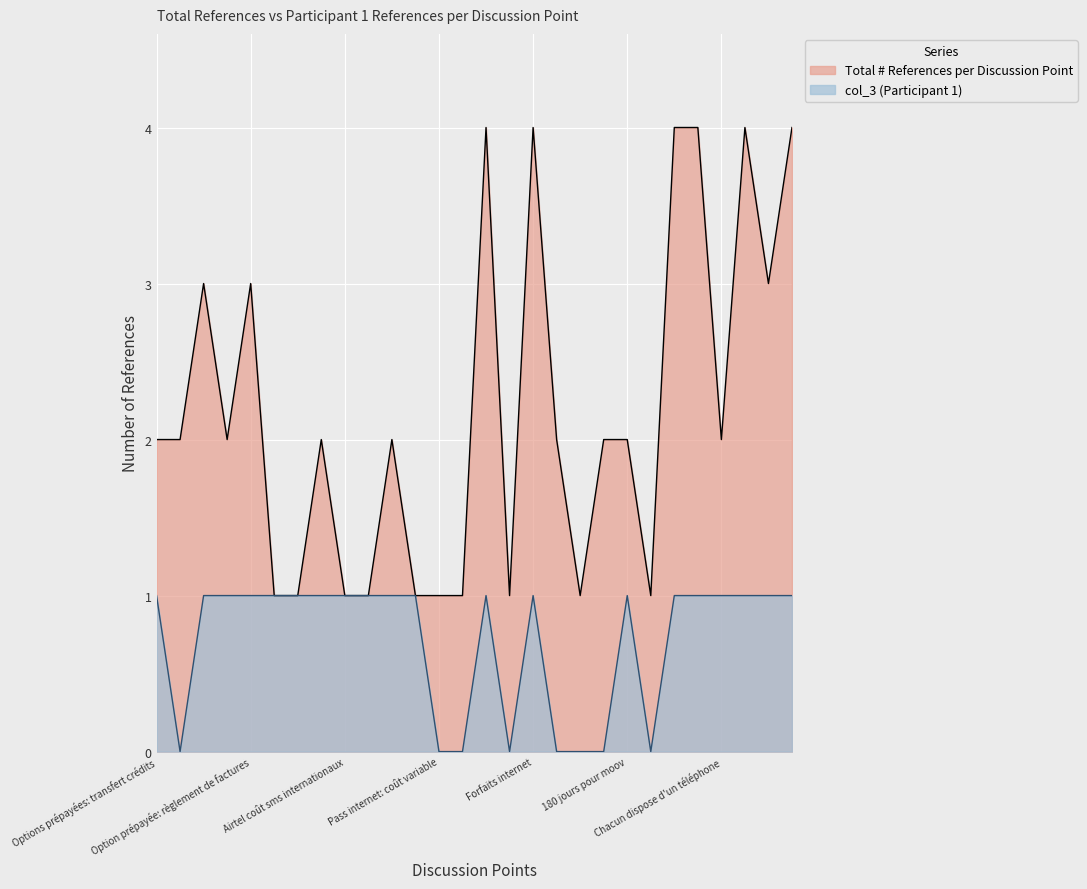

Is the value of col_3 at Option prépayée: monnaie électronique greater than the value of Total # References per Discussion Point at Option prépayée: carte sim?

No